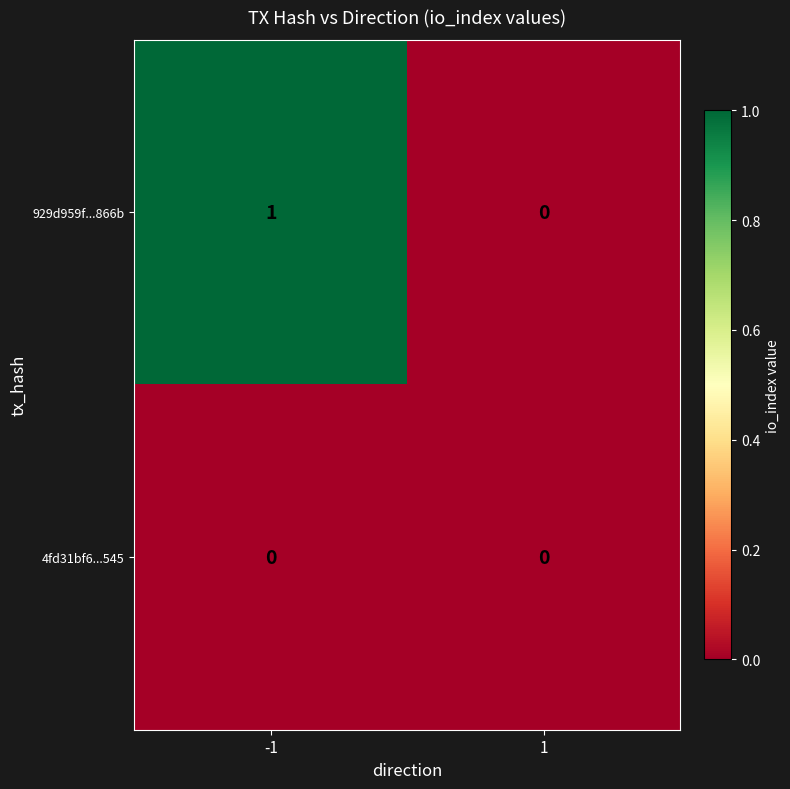

Is the value of 4fd31bf6...545 at 1 greater than the value of 929d959f...866b at -1?

No